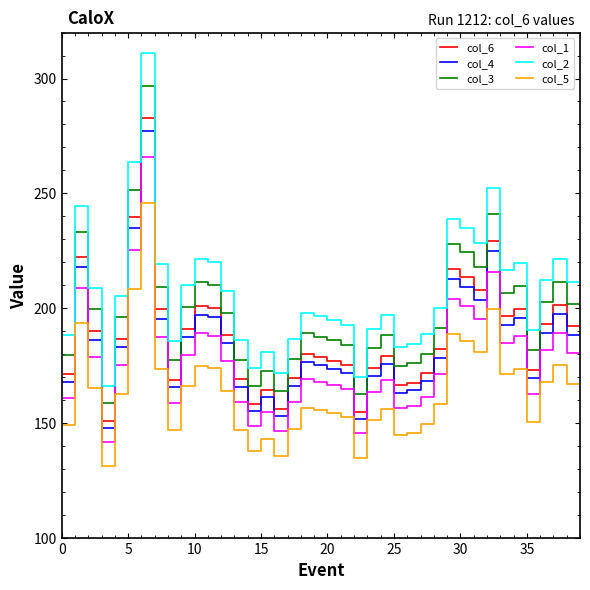

What is the highest value of the col_3 series?

296.8